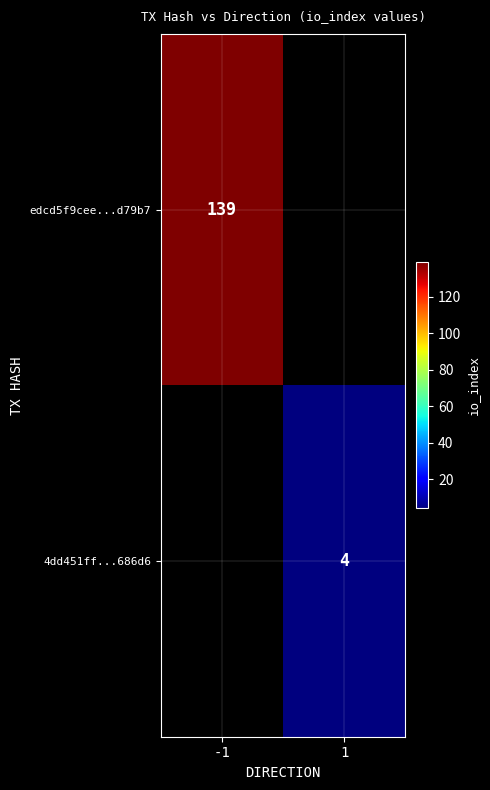

True or false: 4dd451ff...686d6 has a value of 4 at 1.

True